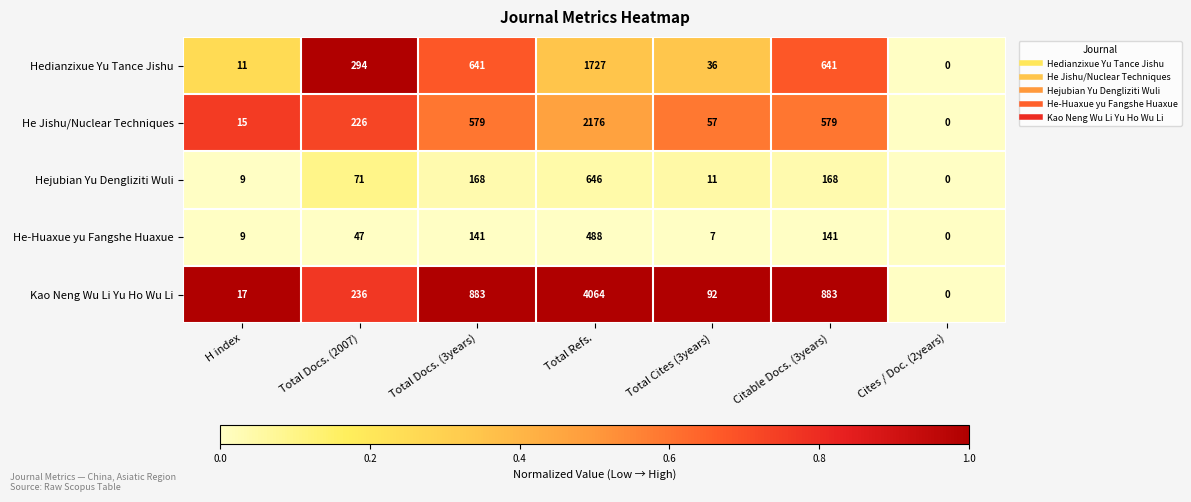

What value does the Hejubian Yu Dengliziti Wuli series have at Citable Docs. (3years), to the nearest 50?

150